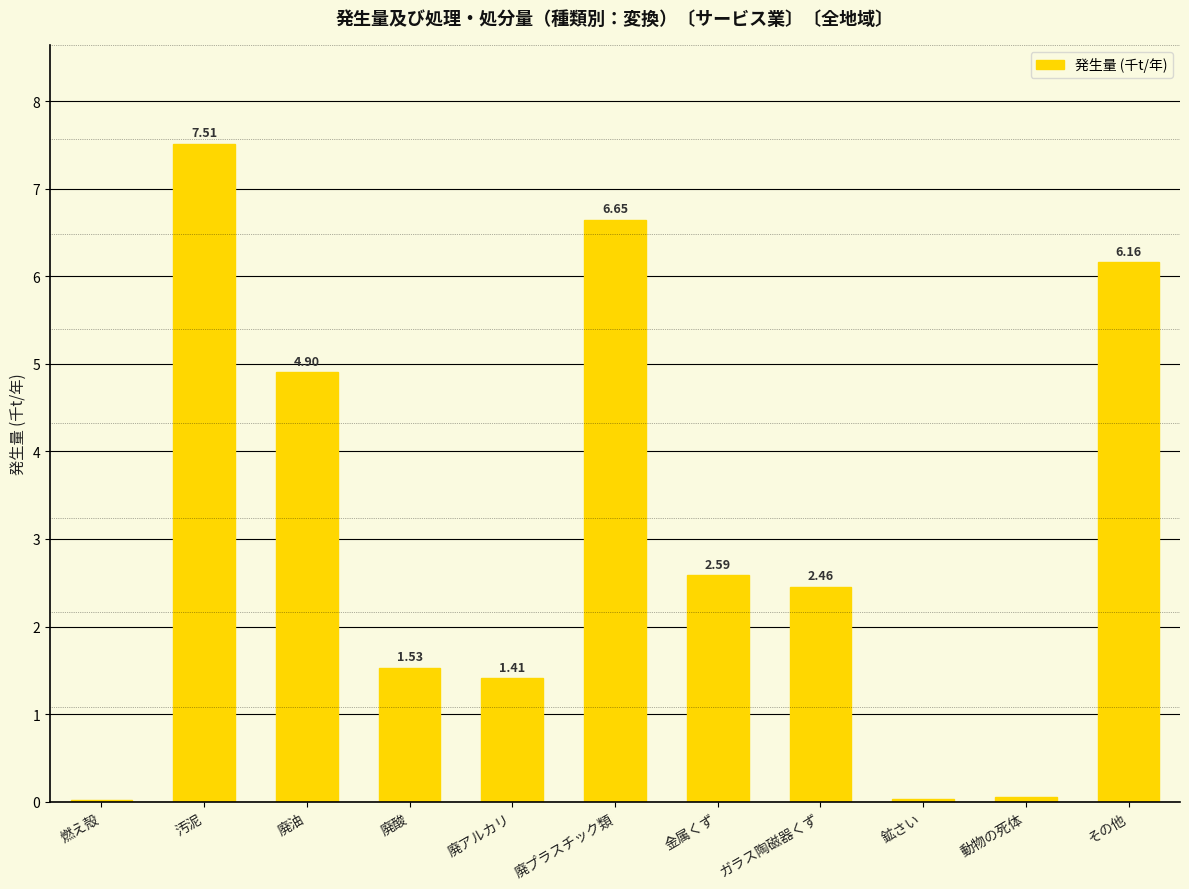

At which label does the data first exceed 2?

汚泥